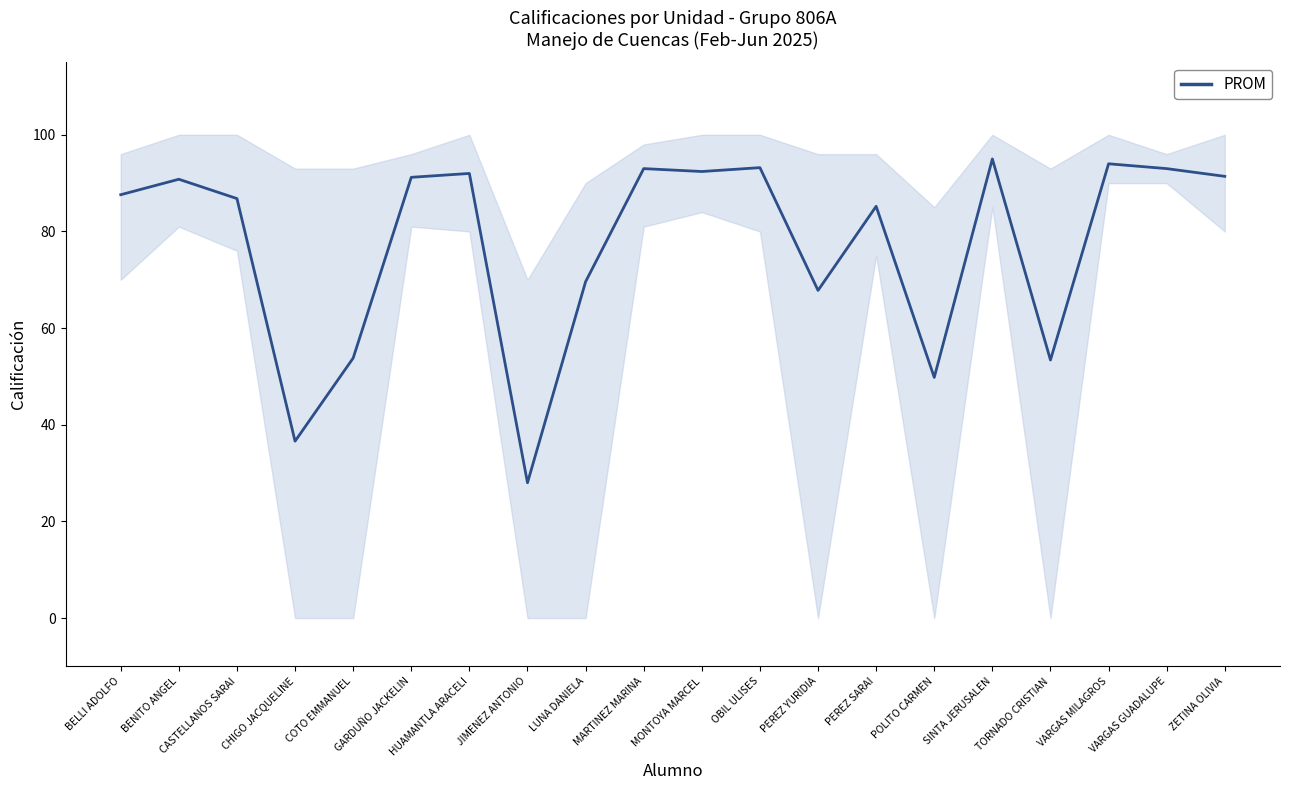

At which category does the chart reach its minimum across all series?

JIMENEZ ANTONIO